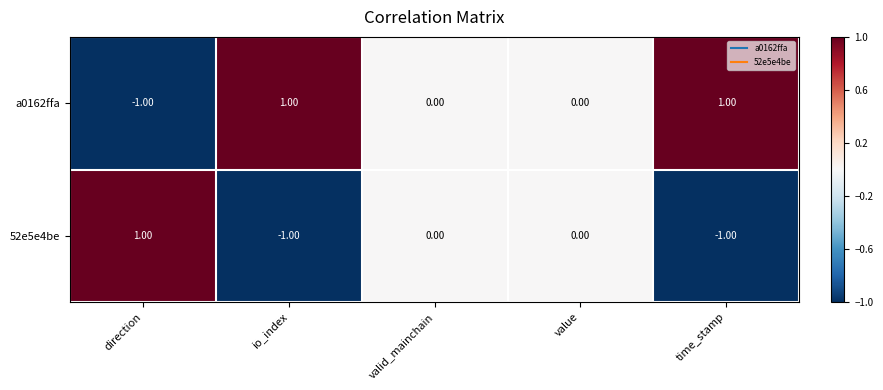

What is the minimum value shown in the chart?

-1